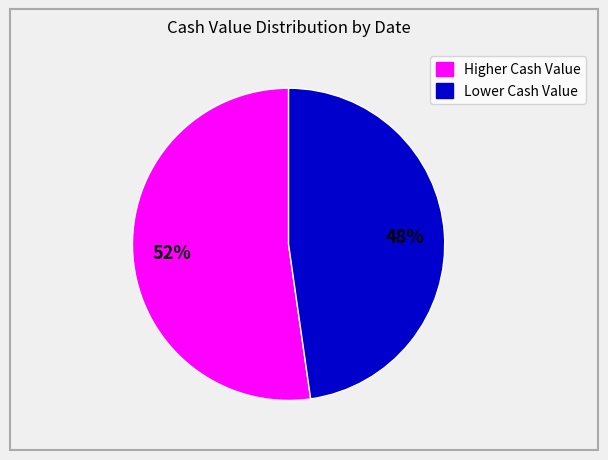

To the nearest percent, what is the average slice percentage?

50%